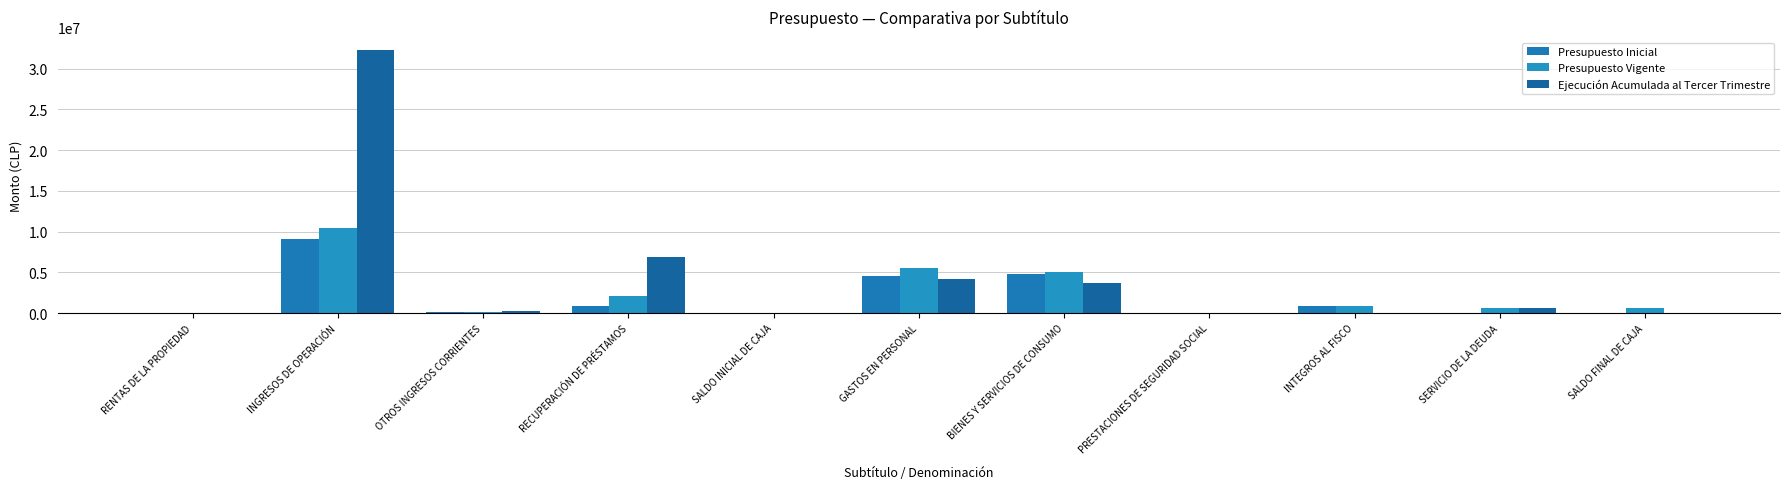

Is the value of Presupuesto Vigente at INGRESOS DE OPERACIÓN greater than the value of Ejecución Acumulada al Tercer Trimestre at BIENES Y SERVICIOS DE CONSUMO?

Yes